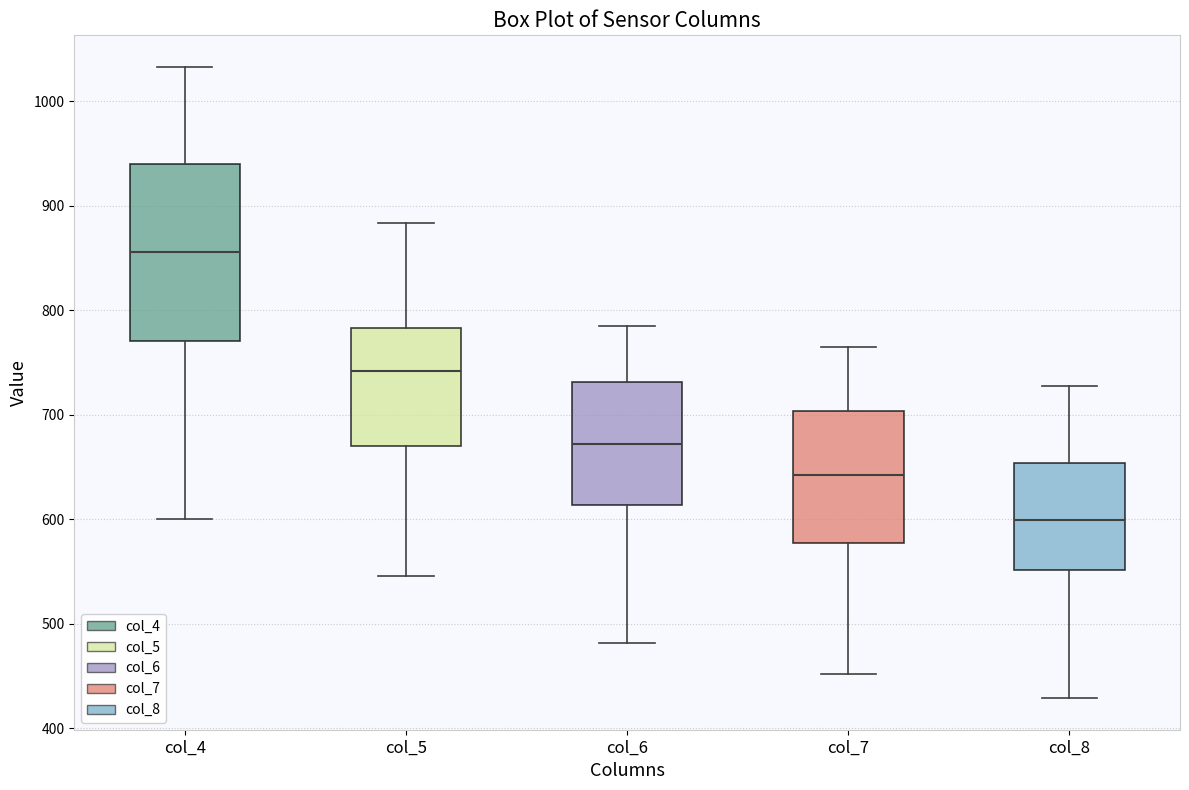

Comparing the boxes themselves (not the whiskers), which one is the tallest?

col_4